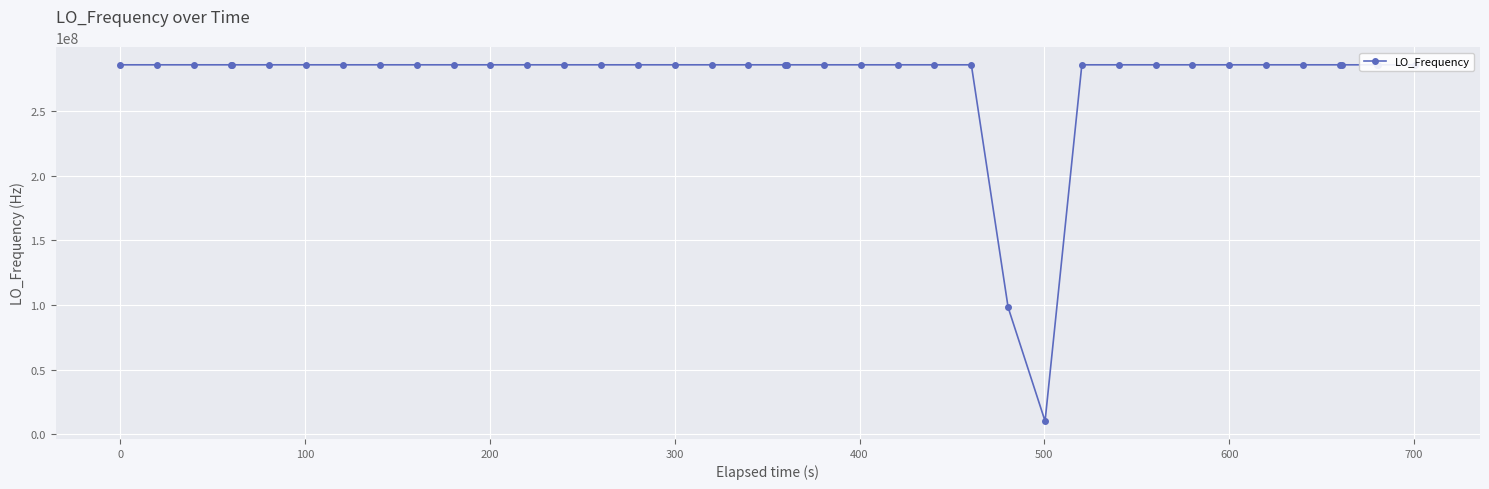

True or false: there are more than 0 points higher than both neighbors.

True